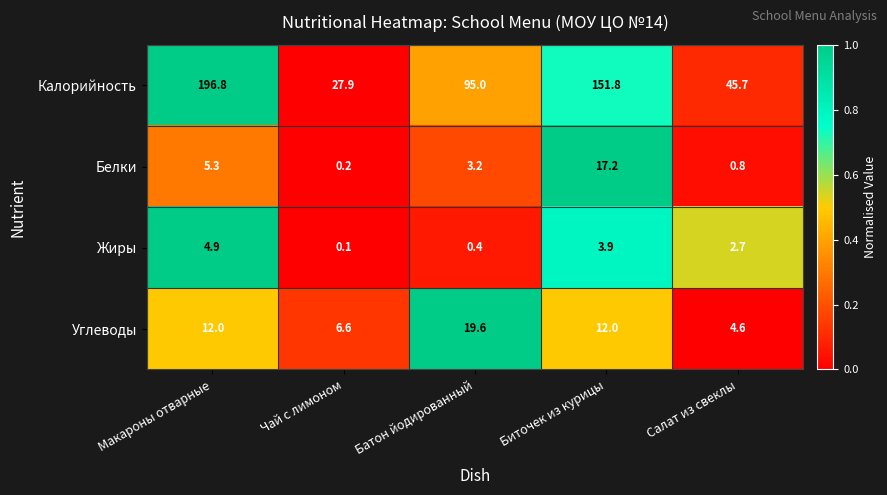

Reading left to right, transcribe all the data shown in this chart.

Калорийность: Макароны отварные=196.8	Чай с лимоном=27.9	Батон йодированный=95.0	Биточек из курицы=151.8	Салат из свеклы=45.7
Белки: Макароны отварные=5.3	Чай с лимоном=0.2	Батон йодированный=3.2	Биточек из курицы=17.2	Салат из свеклы=0.8
Жиры: Макароны отварные=4.9	Чай с лимоном=0.1	Батон йодированный=0.4	Биточек из курицы=3.9	Салат из свеклы=2.7
Углеводы: Макароны отварные=12.0	Чай с лимоном=6.6	Батон йодированный=19.6	Биточек из курицы=12.0	Салат из свеклы=4.6